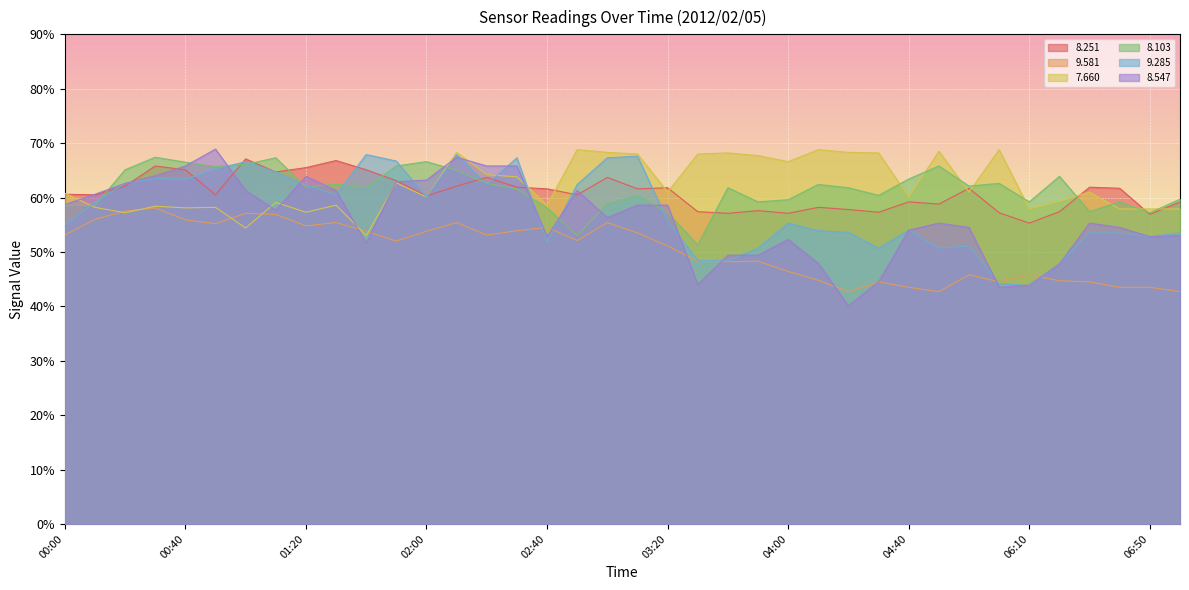

What is the difference between the   7.660 values at 02:50 and 01:50?

6.1